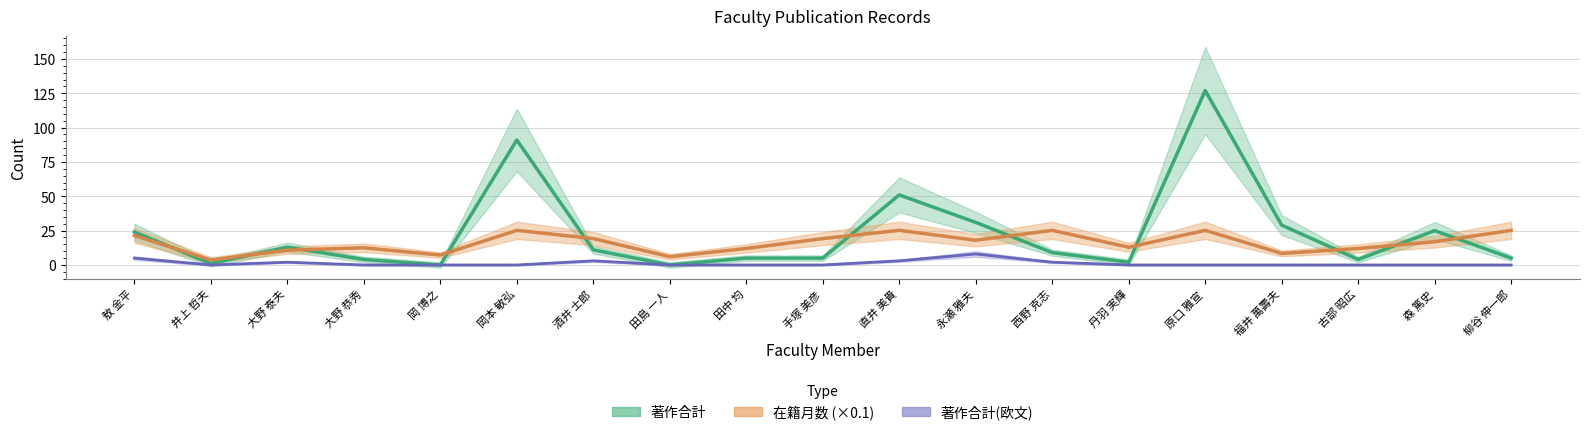

The 在籍月数 series shows 12.5 at 大野 恭秀. True or false?

True